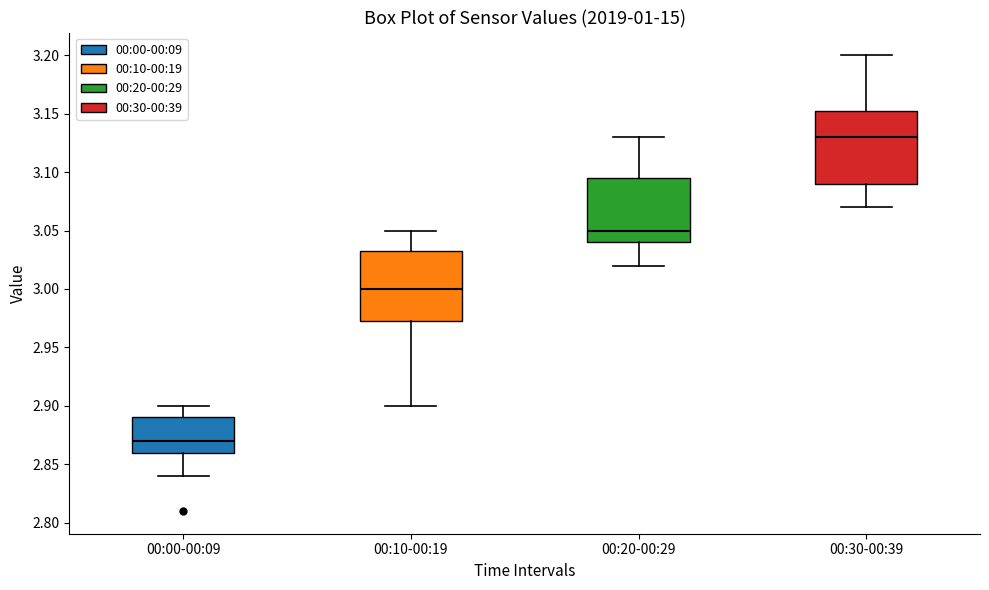

Which box's median line is the lowest?

00:00-00:09